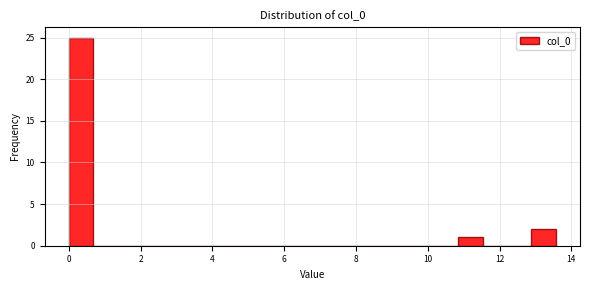

Around what value on the x-axis is the tallest bar? Give the approximate position of its centre, as read against the axis.

0.4